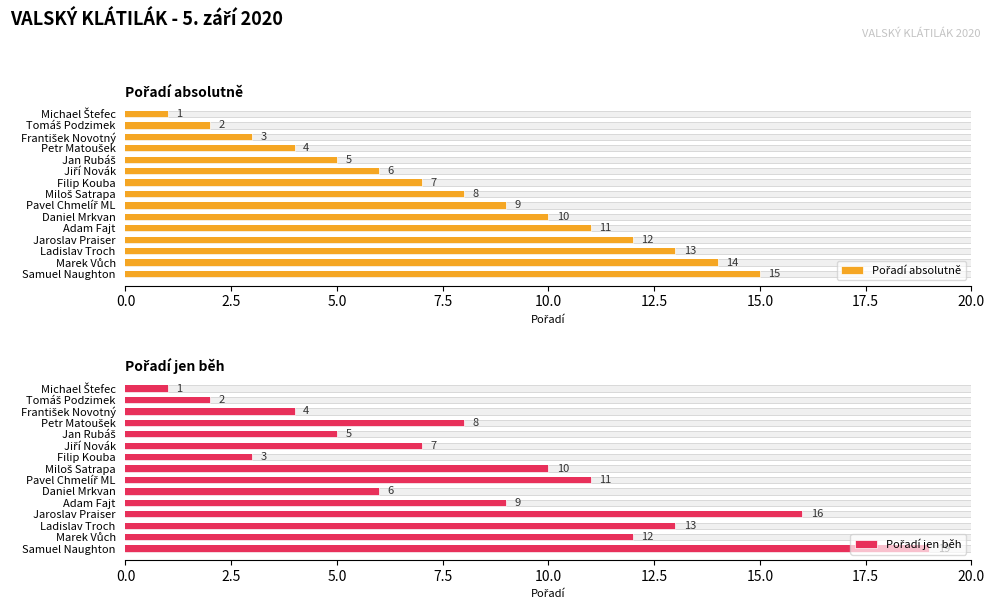

What are all the series names shown in the legend?

Pořadí absolutně, Pořadí jen běh